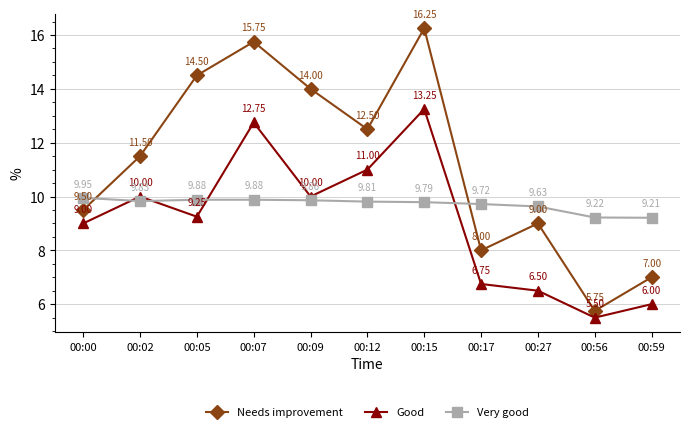

Rank the series by their maximum value, from lowest to highest.

Very good, Good, Needs improvement